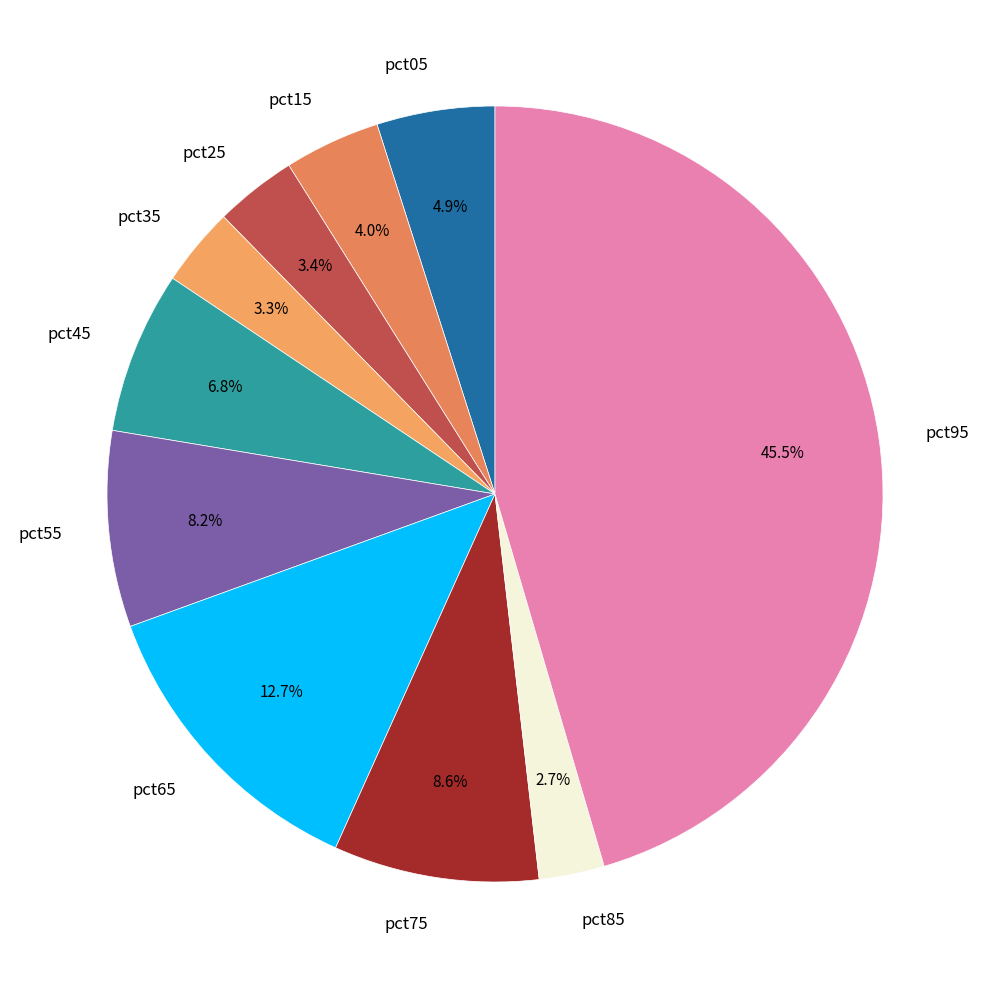

What is the largest slice in the pie chart?

pct95